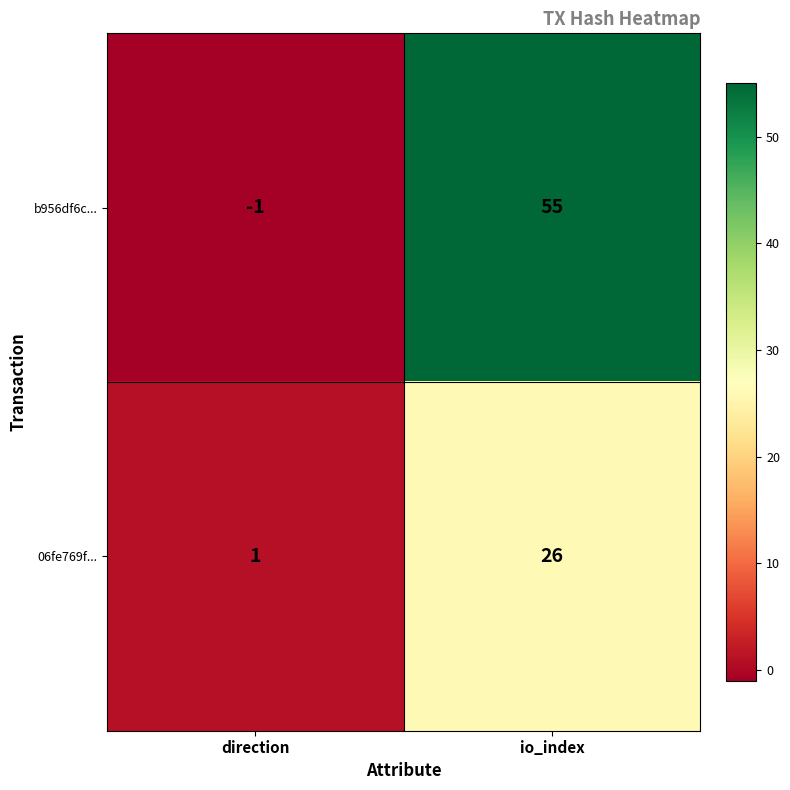

List the series in order of their peak value, lowest first.

06fe769f..., b956df6c...